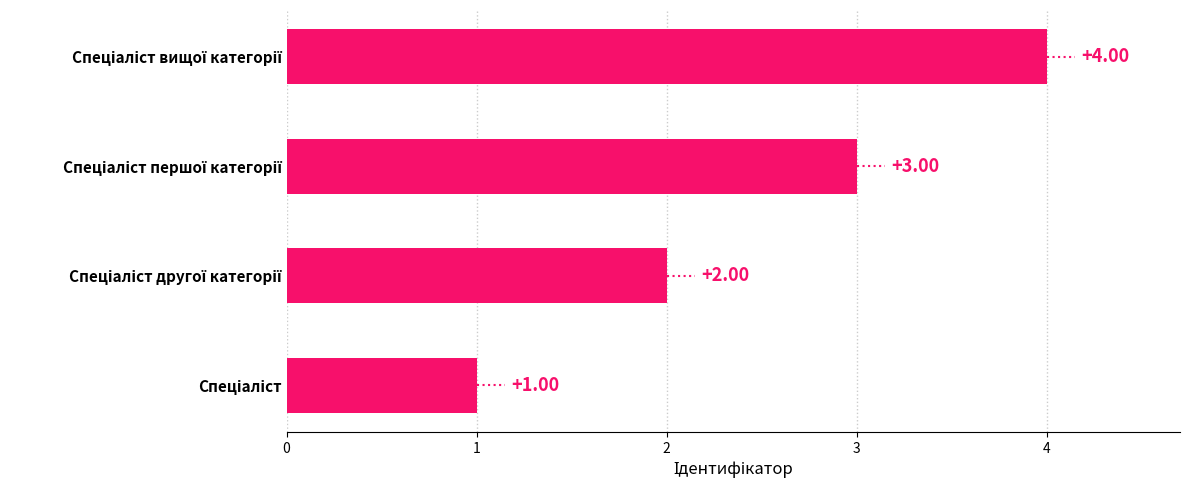

What is the sum of all values?

10